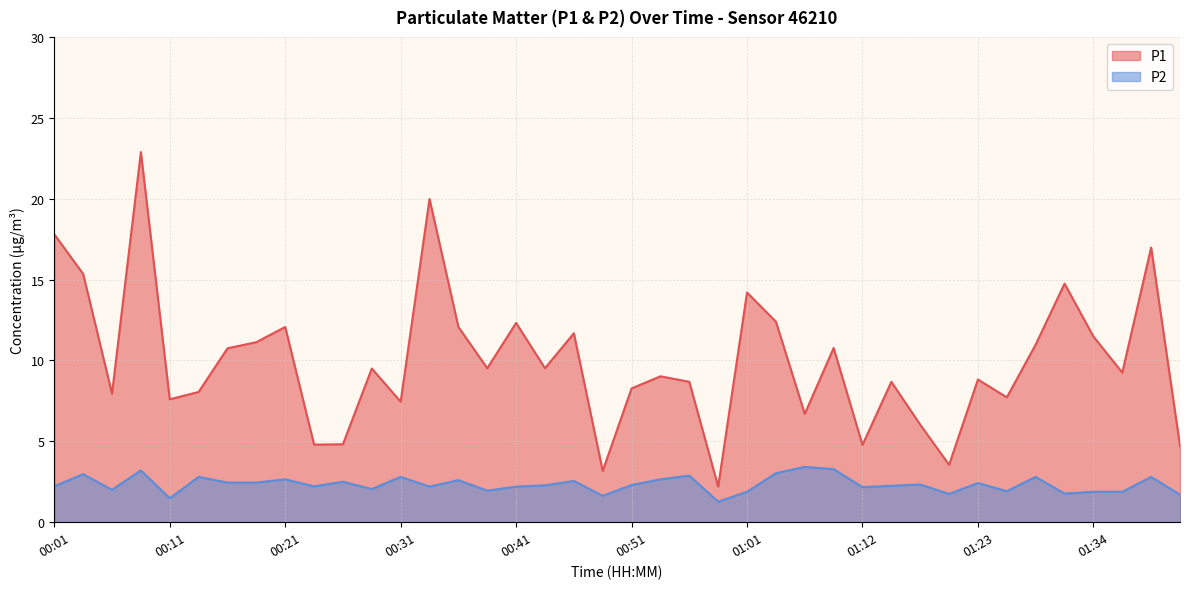

At 00:26, list the series in order from largest to smallest.

P1, P2